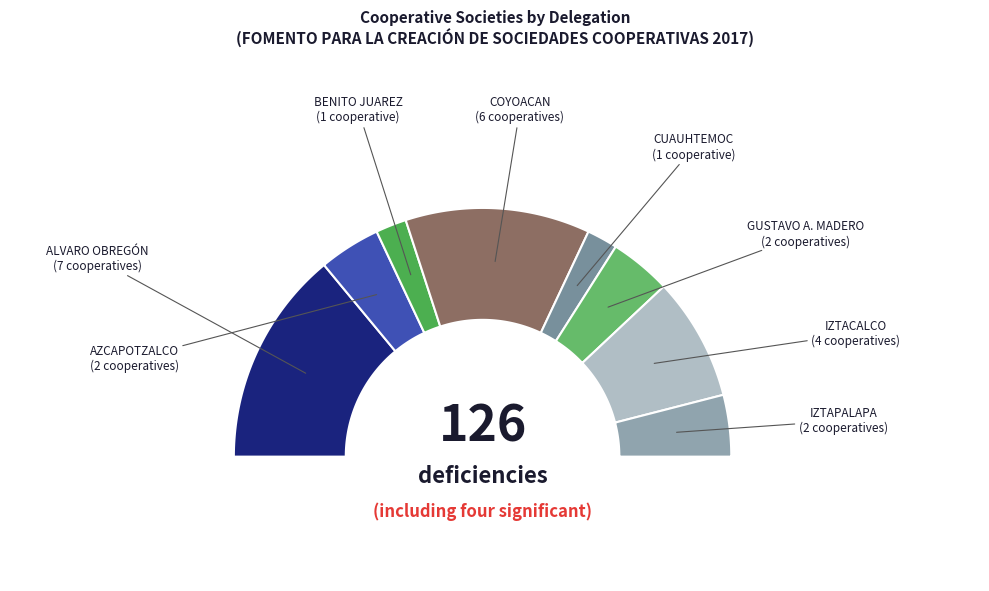

What portion of the pie excludes IZTACALCO?

84.0%